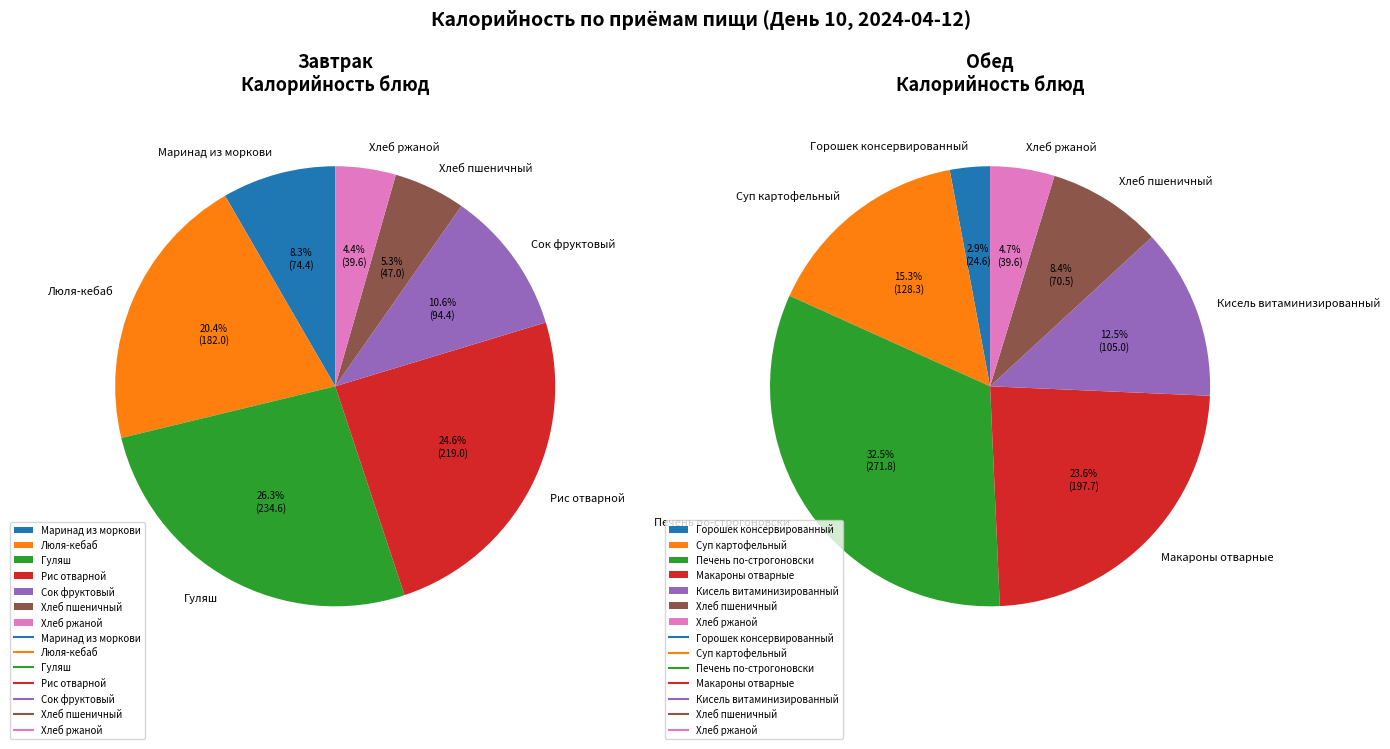

How many segments does this pie chart have?

7